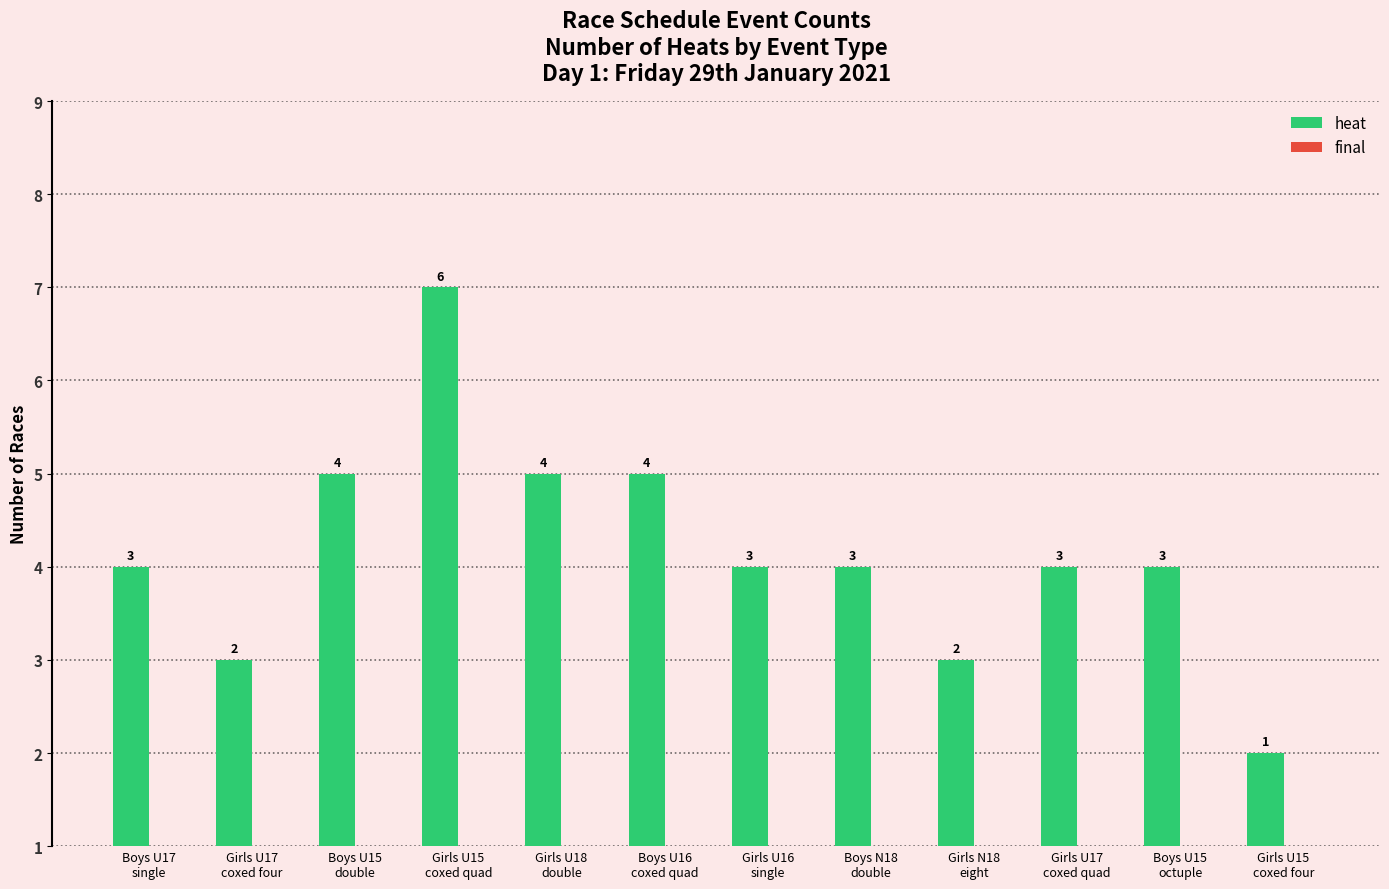

Reading left to right, list all the values displayed in this chart.

heat: Boys U17
single=3	Girls U17
coxed four=2	Boys U15
double=4	Girls U15
coxed quad=6	Girls U18
double=4	Boys U16
coxed quad=4	Girls U16
single=3	Boys N18
double=3	Girls N18
eight=2	Girls U17
coxed quad=3	Boys U15
octuple=3	Girls U15
coxed four=1
final: Boys U17
single=0	Girls U17
coxed four=0	Boys U15
double=0	Girls U15
coxed quad=0	Girls U18
double=0	Boys U16
coxed quad=0	Girls U16
single=0	Boys N18
double=0	Girls N18
eight=0	Girls U17
coxed quad=0	Boys U15
octuple=0	Girls U15
coxed four=0